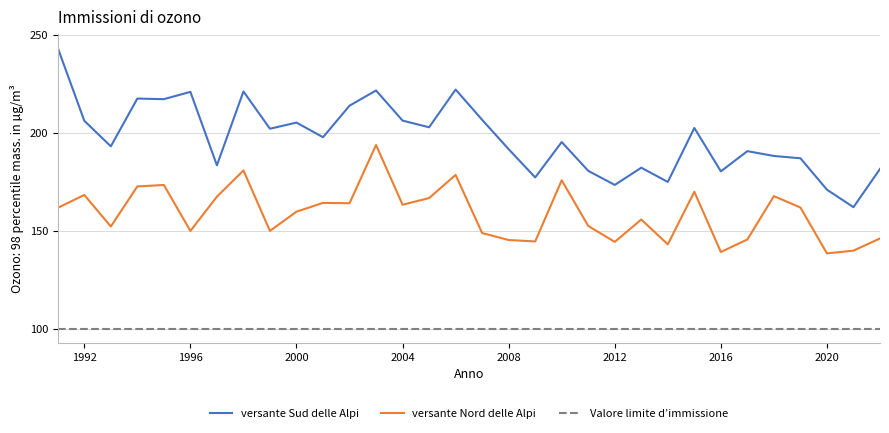

True or false: versante Sud delle Alpi and versante Nord delle Alpi intersect in this chart.

False